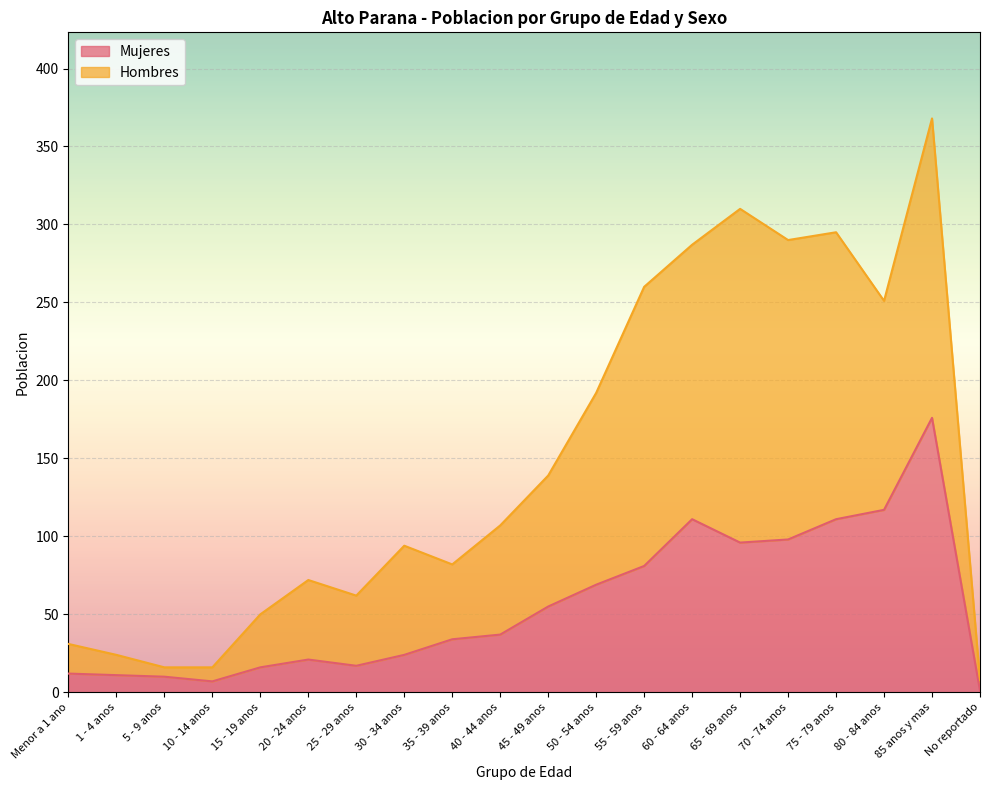

What is the difference between the highest and lowest values at 60 - 64 anos?

176